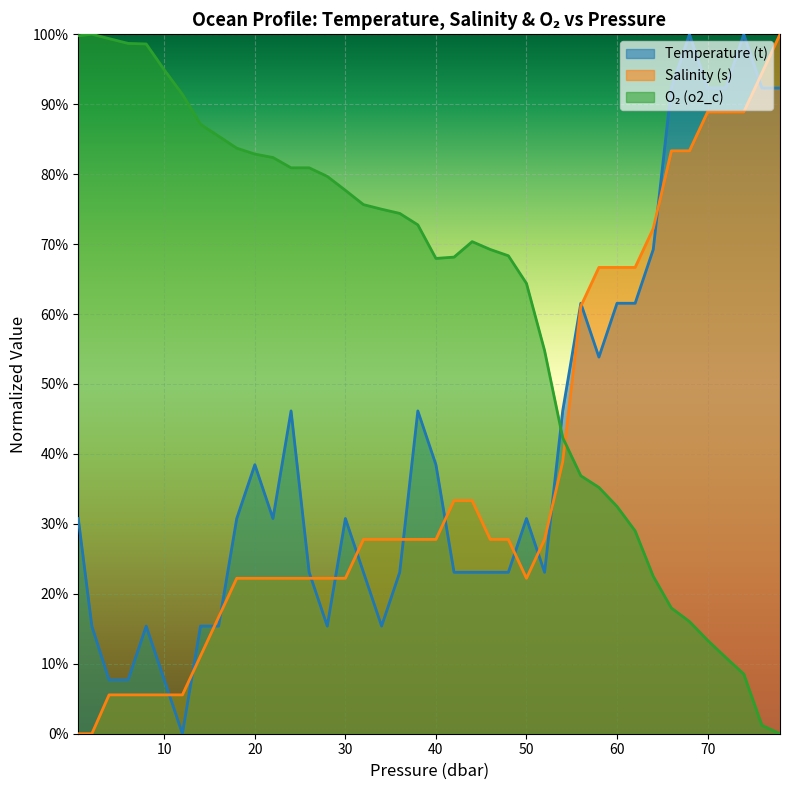

At how many categories does at least one series exceed 0?

40